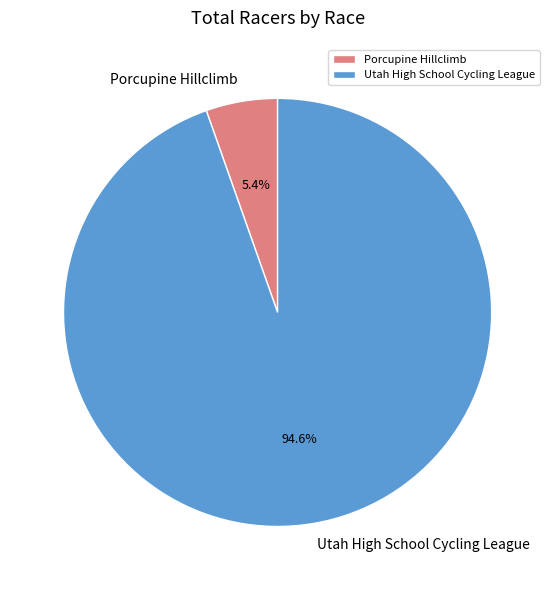

Count the number of slices in the pie.

2